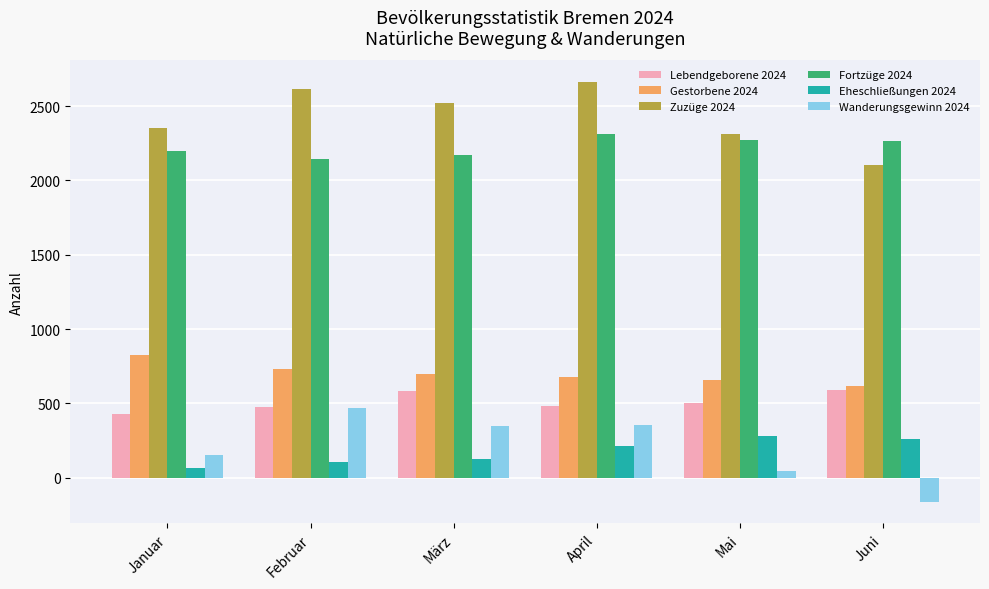

What is the minimum value shown in the chart?

-165